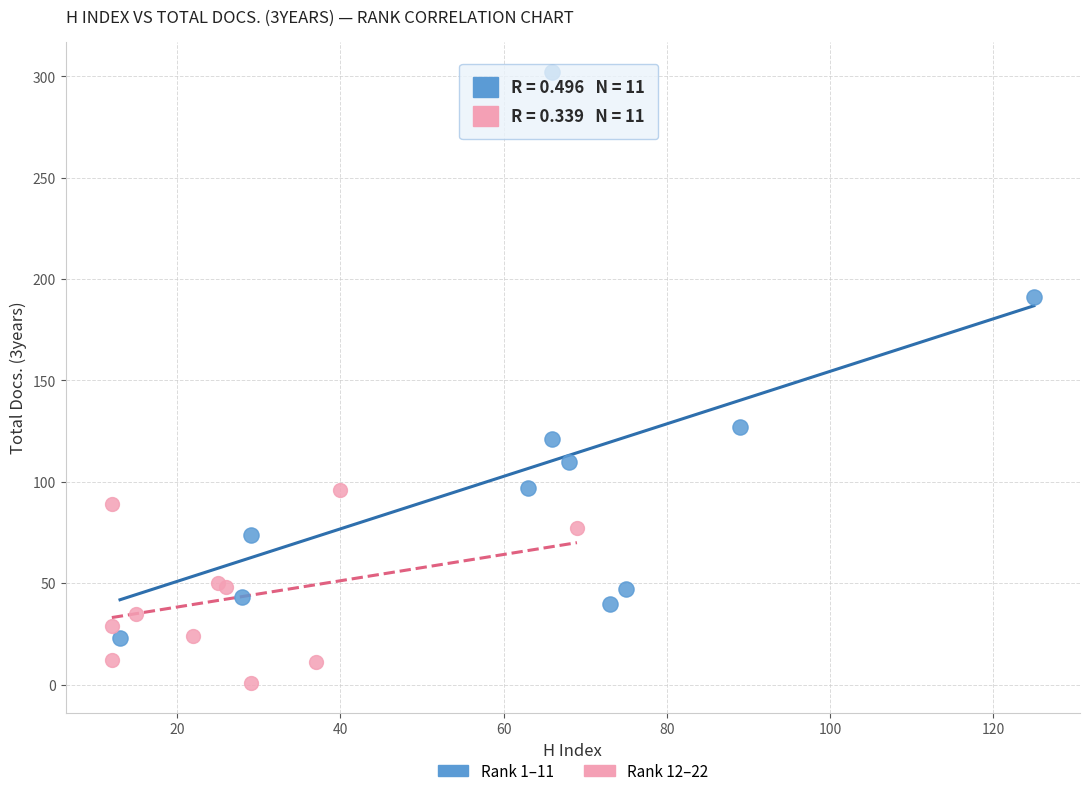

Which series contains the highest Y value?

Rank 1–11